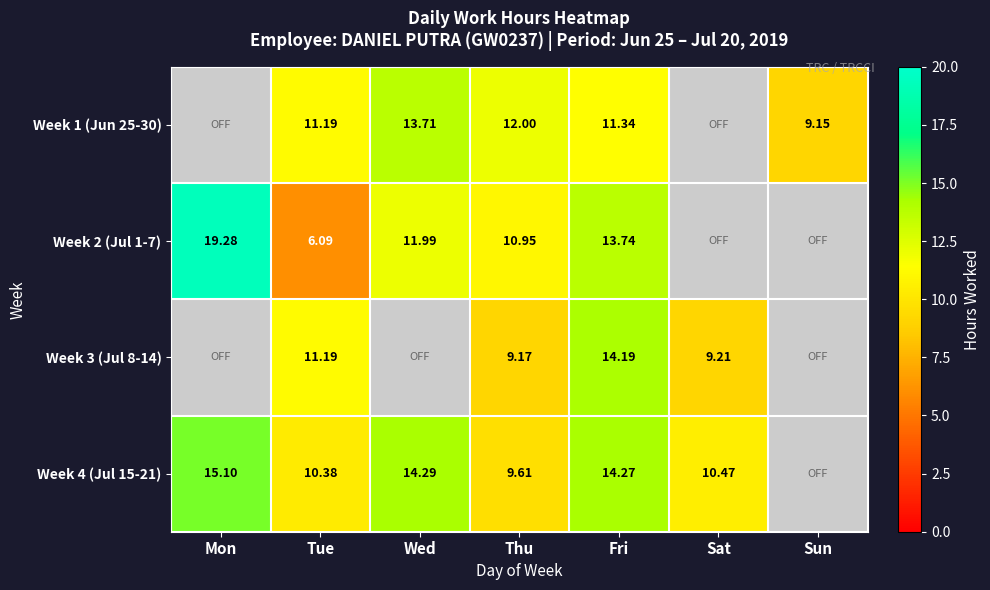

True or false: Week 1 (Jun 25-30) has a value of 13.7 at Wed.

True